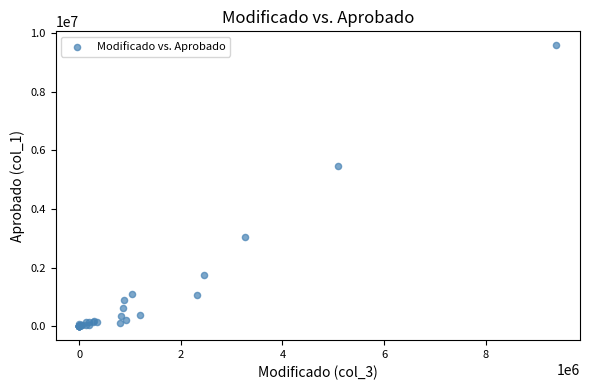

What Y value in the scatter plot is closest to 4792687?

5450403.0